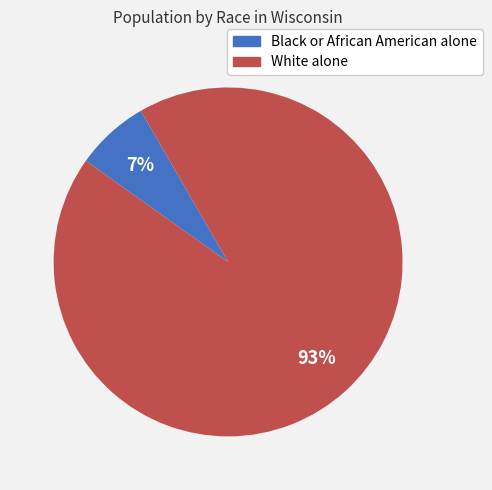

Which slice is the smallest?

Black or African American alone